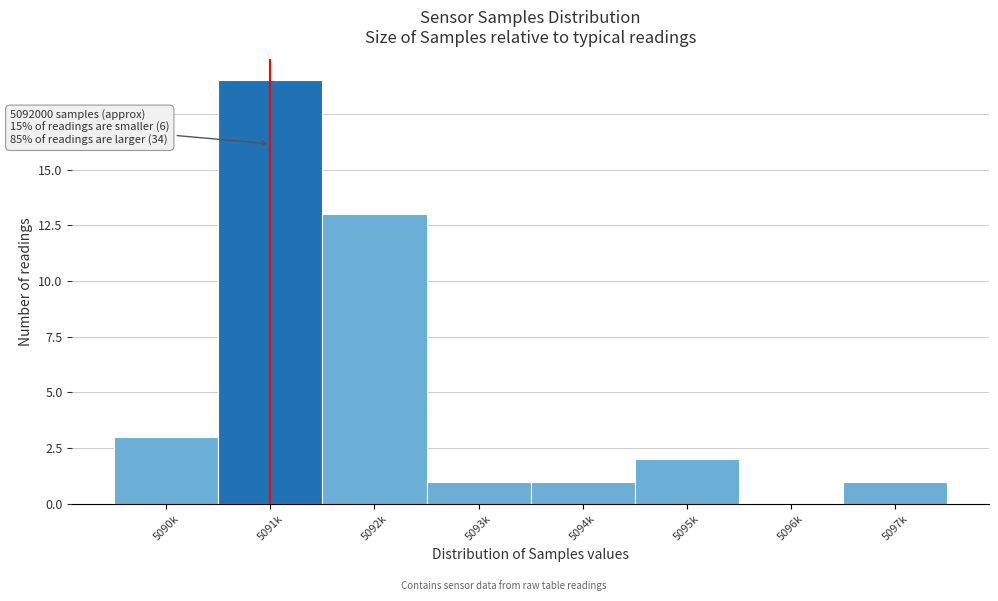

Reading left to right, what are all the values shown in this chart?

5090k=3	5091k=19	5092k=13	5093k=1	5094k=1	5095k=2	5096k=0	5097k=1